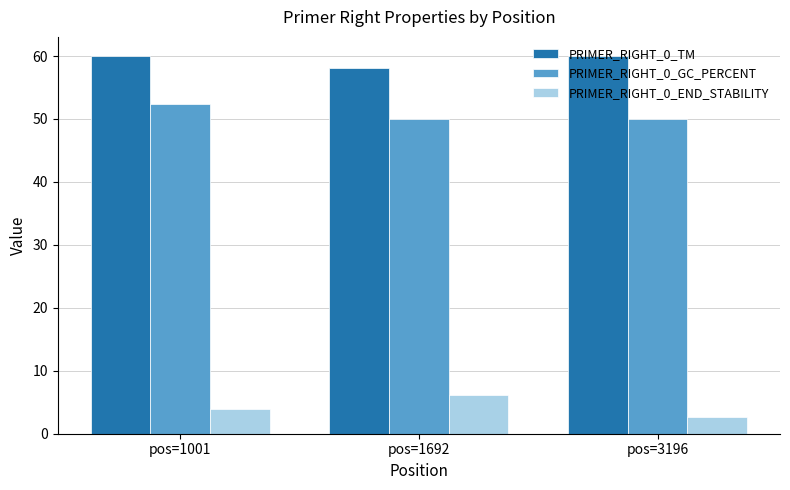

Are the bars grouped side by side (vs. stacked)?

Yes